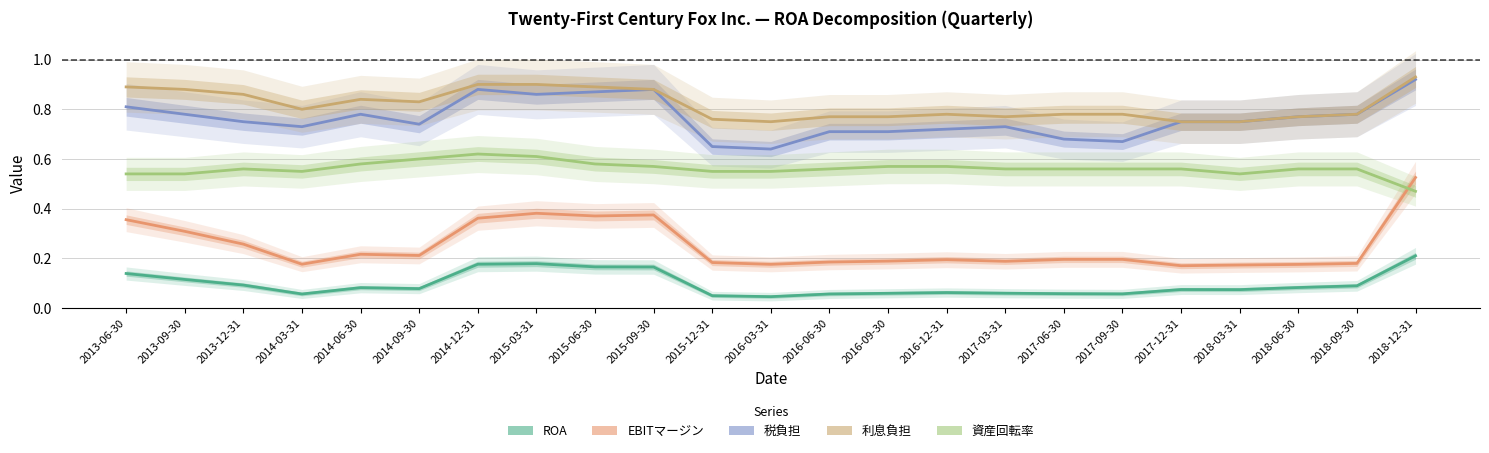

Is it true that ROA equals 0.1 at 2014-09-30?

False